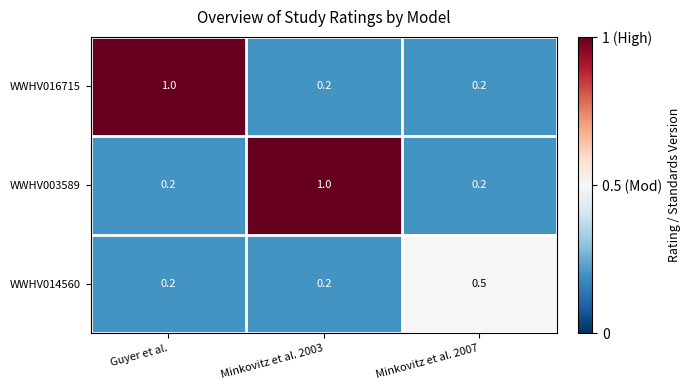

How many series are shown in this chart?

3